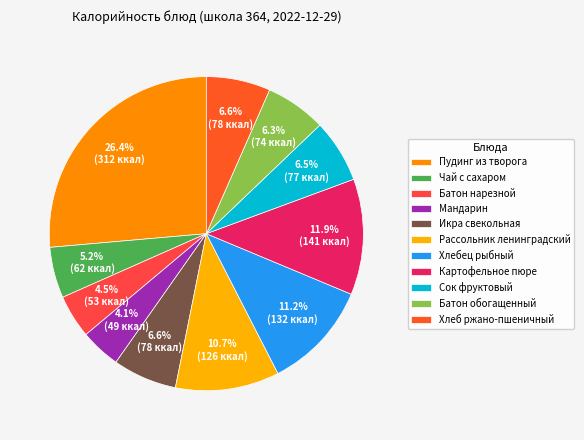

The Картофельное пюре slice represents 1% of the pie. True or false?

False